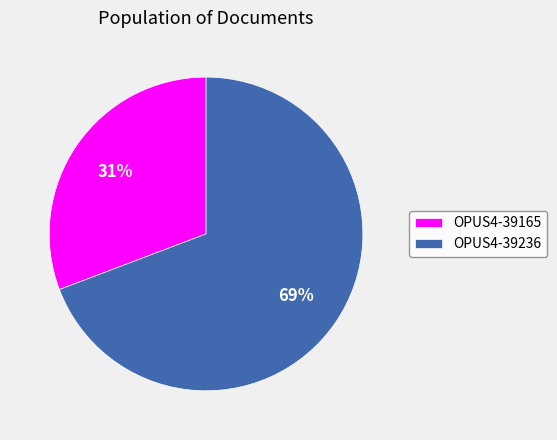

To the nearest percent, what portion does OPUS4-39165 represent?

31%